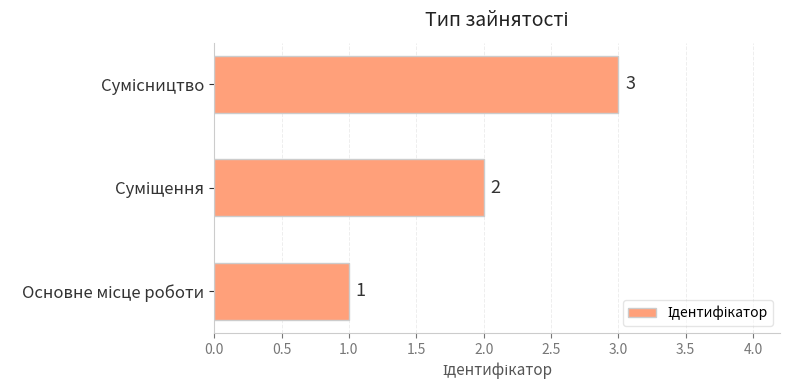

How many values are between 1 and 3?

3